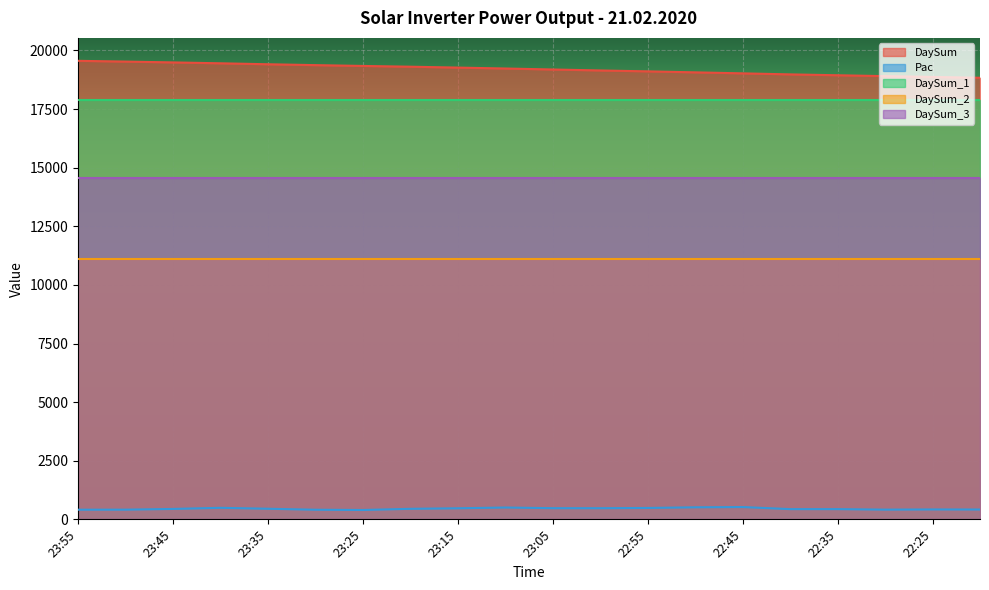

Reading right to left, what are all the values shown in this chart?

DaySum: 18835	18870	18905	18942	18979	19023	19066	19108	19147	19188	19230	19269	19307	19339	19374	19411	19452	19490	19525	19558
Pac: 419	422	414	436	436	525	514	486	475	476	505	472	449	399	410	452	492	444	413	411
DaySum_1: 17879	17879	17879	17879	17879	17879	17879	17879	17879	17879	17879	17879	17879	17879	17879	17879	17879	17879	17879	17879
DaySum_2: 11104	11104	11104	11104	11104	11104	11104	11104	11104	11104	11104	11104	11104	11104	11104	11104	11104	11104	11104	11104
DaySum_3: 14563	14563	14563	14563	14563	14563	14563	14563	14563	14563	14563	14563	14563	14563	14563	14563	14563	14563	14563	14563